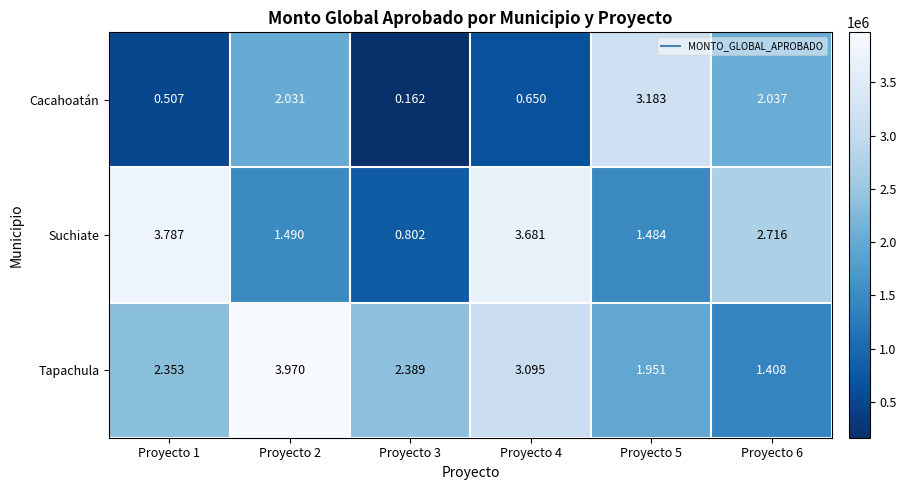

Which series has the widest spread of values?

Cacahoatán